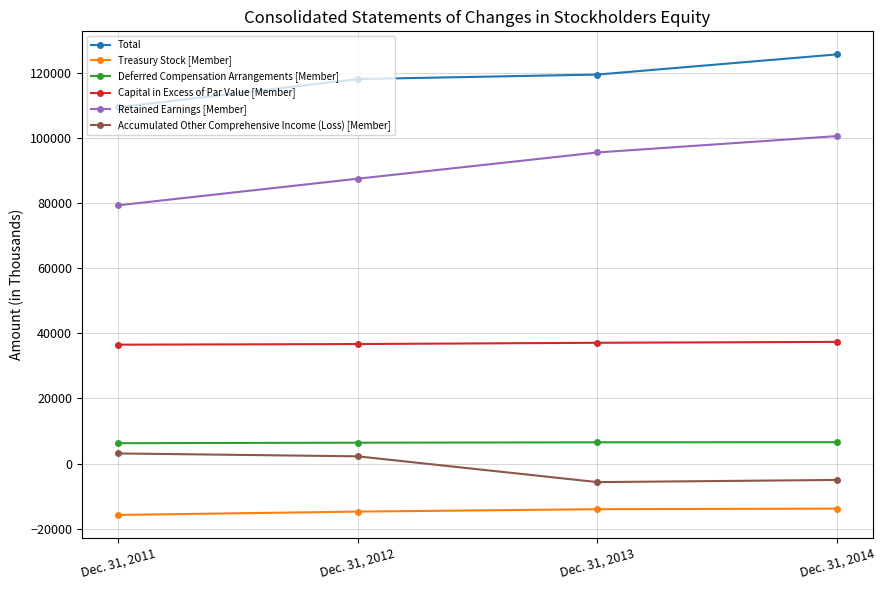

Which series has the largest range (max minus min)?

Retained Earnings [Member]